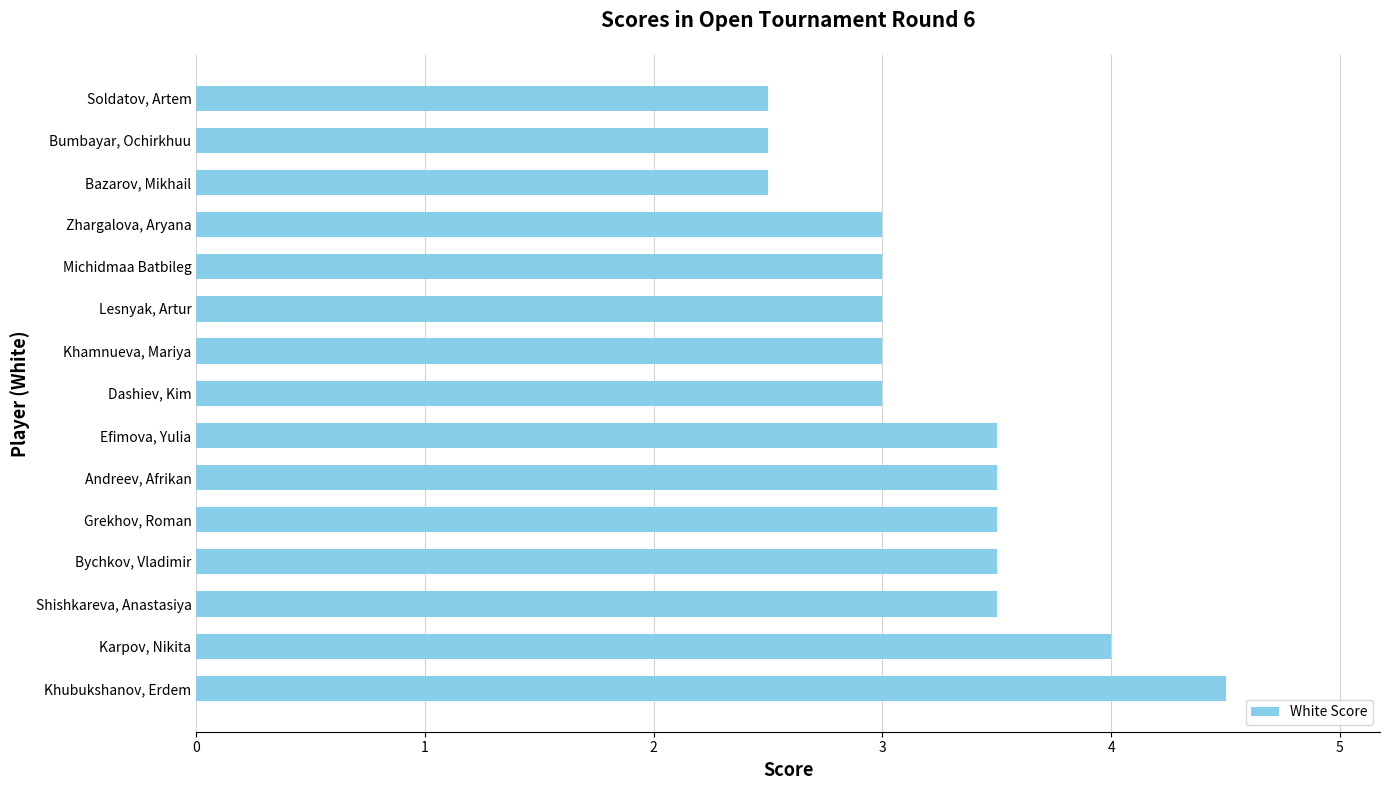

Reading bottom to top, transcribe all the data shown in this chart.

Khubukshanov, Erdem=4.5	Karpov, Nikita=4.0	Shishkareva, Anastasiya=3.5	Bychkov, Vladimir=3.5	Grekhov, Roman=3.5	Andreev, Afrikan=3.5	Efimova, Yulia=3.5	Dashiev, Kim=3.0	Khamnueva, Mariya=3.0	Lesnyak, Artur=3.0	Michidmaa Batbileg=3.0	Zhargalova, Aryana=3.0	Bazarov, Mikhail=2.5	Bumbayar, Ochirkhuu=2.5	Soldatov, Artem=2.5